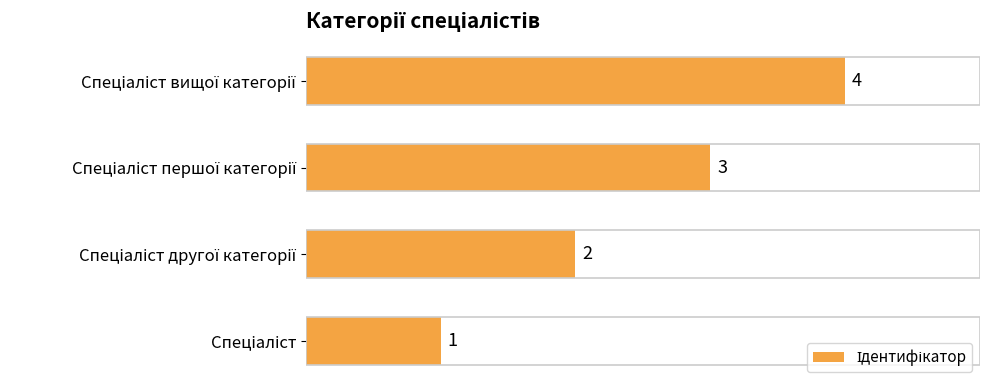

What is the maximum value shown in the chart?

4